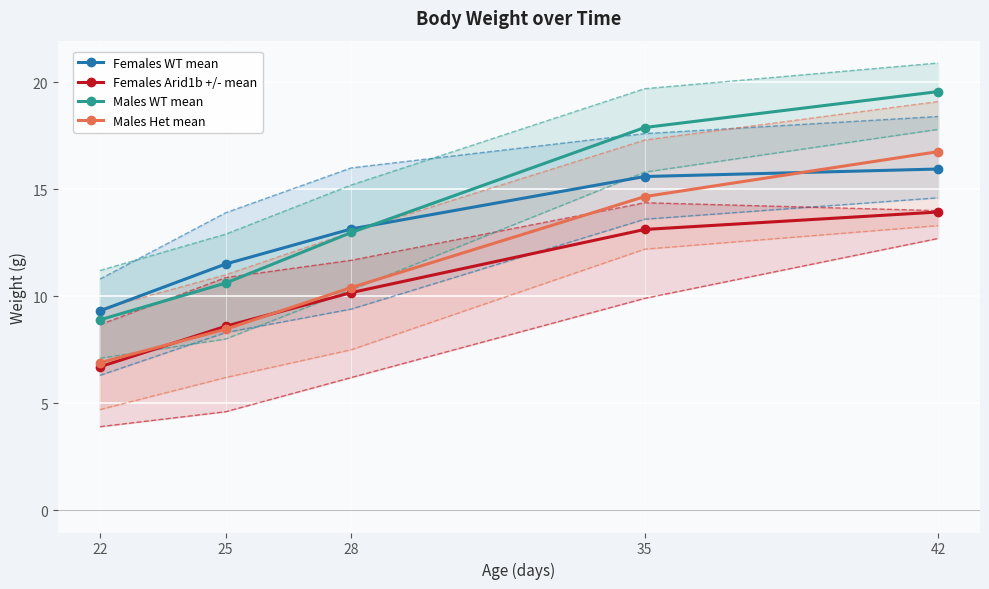

What is the approximate value of Females WT mean at 22?

9.3